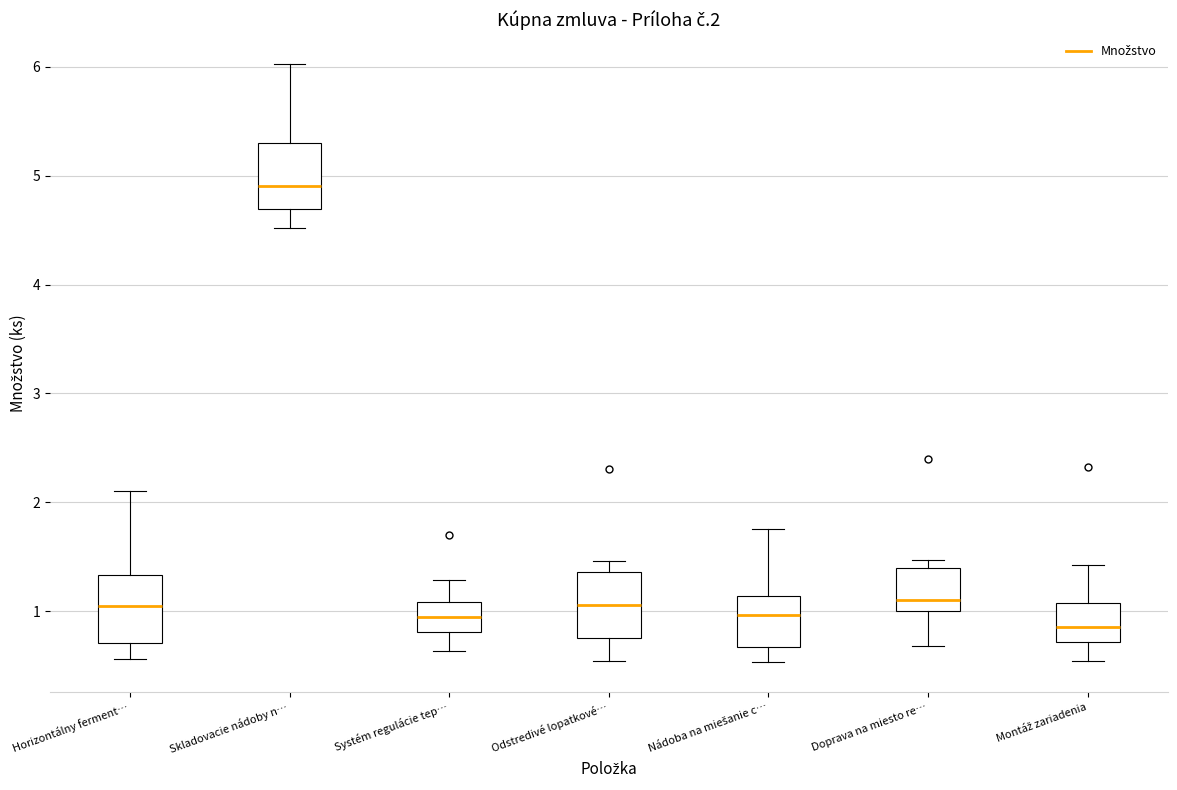

Reading left to right, transcribe this box plot: for each box, give where its median line is, the range the box spans, and where its two whiskers end, as read against the y-axis. The values are not printed on the chart, so give them approximately, as read against the axis.

Horizontálny ferment…: median 1.0, box 0.7 to 1.3, whiskers 0.6 to 2.1
Skladovacie nádoby n…: median 4.9, box 4.7 to 5.3, whiskers 4.5 to 6.0
Systém regulácie tep…: median 0.9, box 0.8 to 1.1, whiskers 0.6 to 1.3
Odstredivé lopatkové…: median 1.1, box 0.8 to 1.4, whiskers 0.5 to 1.5
Nádoba na miešanie c…: median 1.0, box 0.7 to 1.1, whiskers 0.5 to 1.8
Doprava na miesto re…: median 1.1, box 1.0 to 1.4, whiskers 0.7 to 1.5
Montáž zariadenia: median 0.9, box 0.7 to 1.1, whiskers 0.5 to 1.4